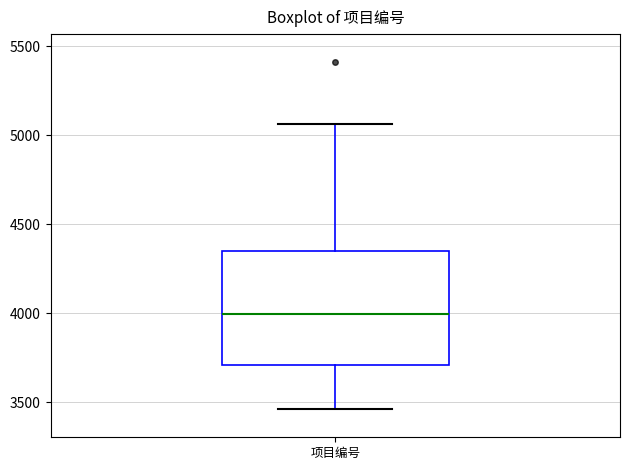

Read this box plot against the y-axis: the position of the median line, the range covered by the box, and the ends of both whiskers. The values are not printed on the chart, so give them approximately, as read against the axis.

median 4000, box 3700 to 4350, whiskers 3450 to 5050